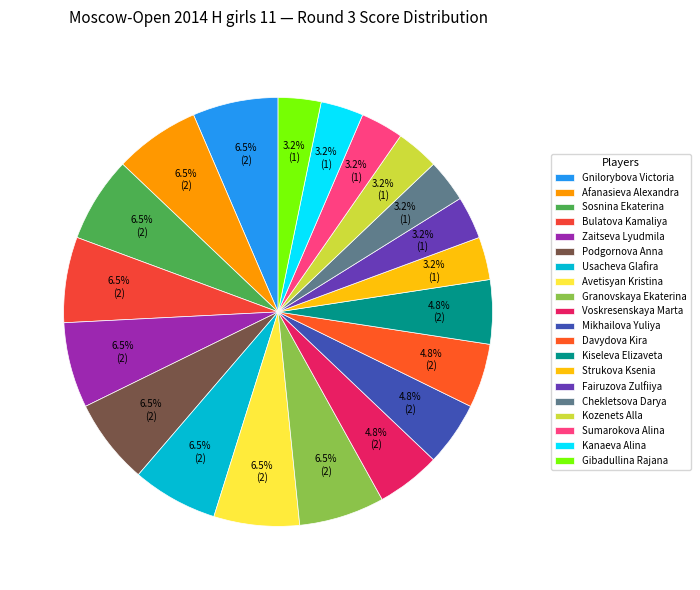

True or false: Avetisyan Kristina accounts for 6% of the total.

True